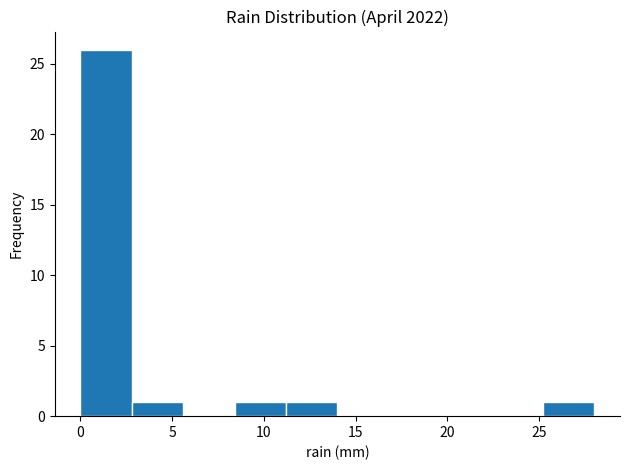

Reading left to right, list every bar in this chart as the range it spans on the x-axis followed by its height. Neither the bar edges nor the heights are printed on the chart, so give them approximately, as read against the axes.

0.0 to 2.8: 26
2.8 to 5.6: 1
5.6 to 8.4: 0
8.4 to 11.2: 1
11.2 to 14.0: 1
14.0 to 16.8: 0
16.8 to 19.6: 0
19.6 to 22.4: 0
22.4 to 25.2: 0
25.2 to 28.0: 1